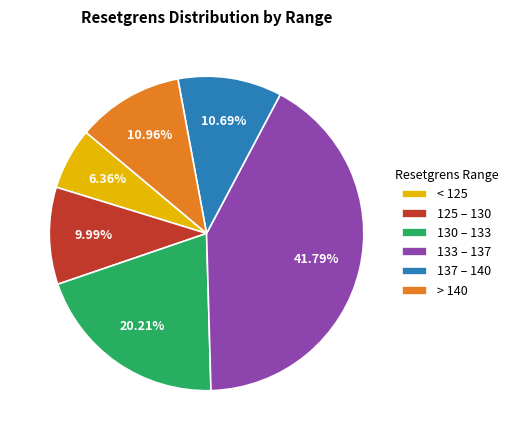

Between 125 – 130 and < 125, which is larger?

125 – 130